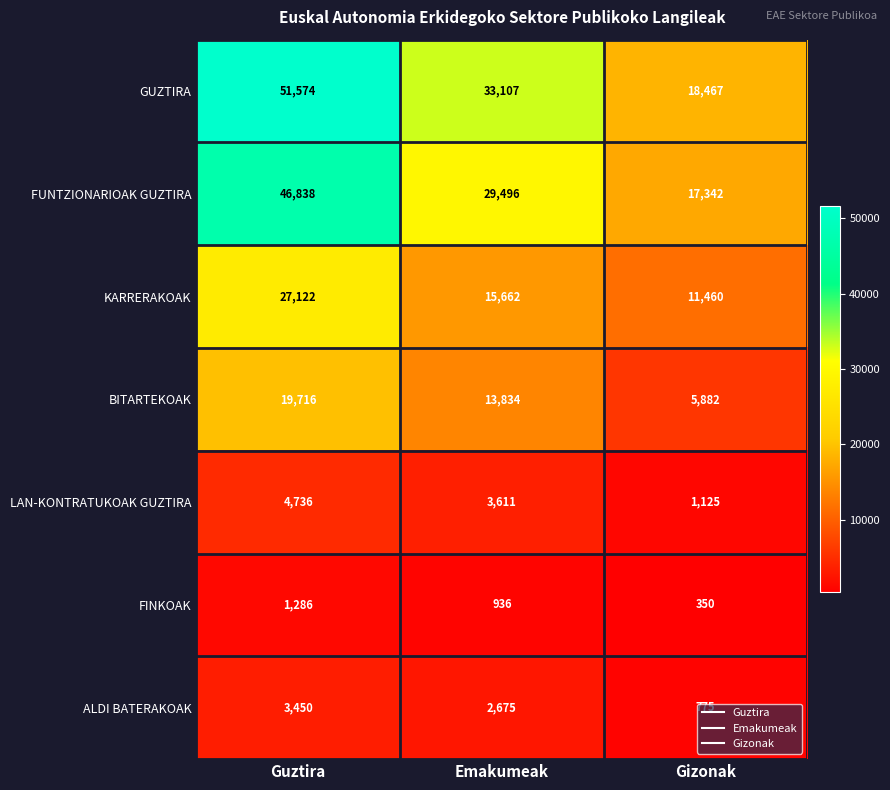

The value of FINKOAK at Guztira is 2178. True or false?

False